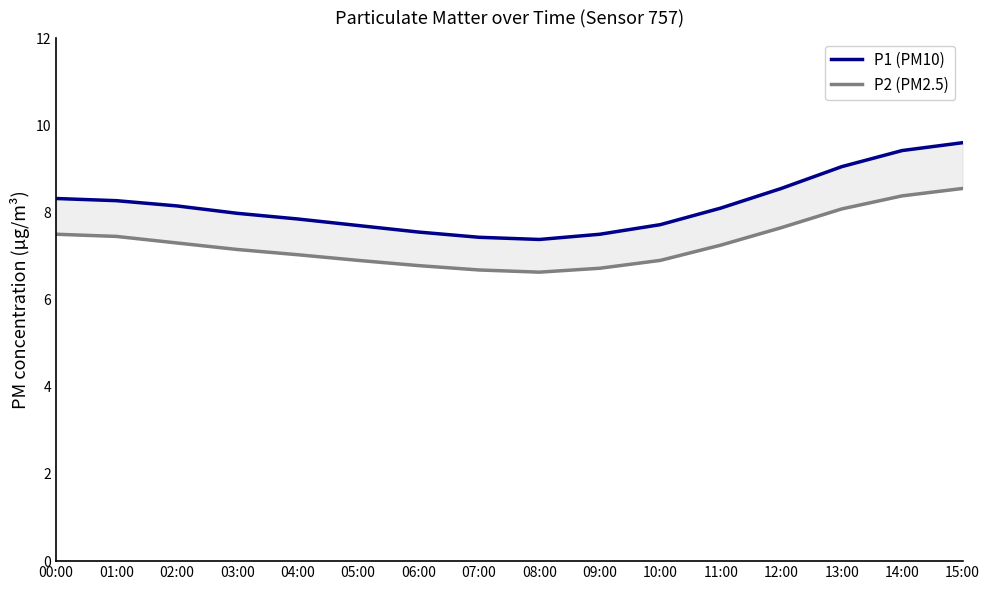

What is the difference between the P1 (PM10) values at 08:00 and 01:00?

0.9